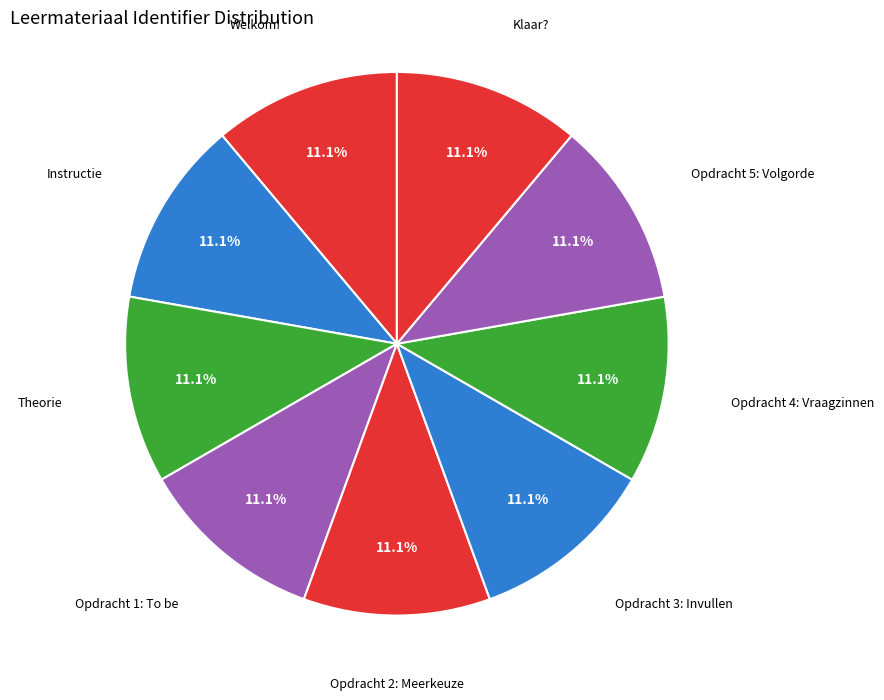

Do Theorie and Opdracht 2: Meerkeuze together represent more than half of the pie?

No